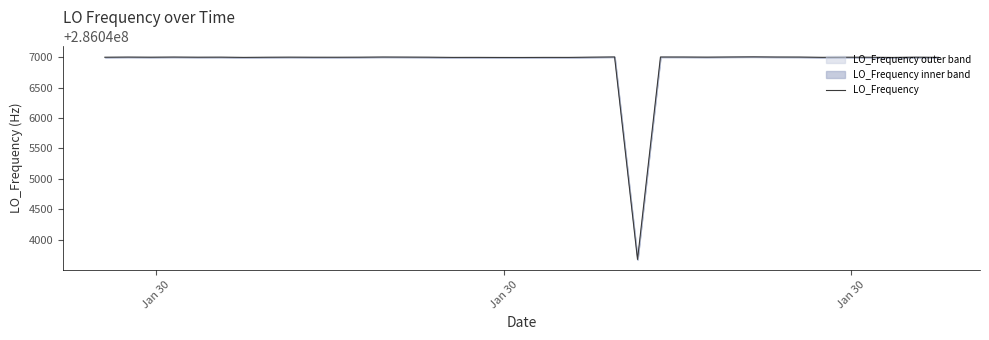

Reading left to right, transcribe all the data shown in this chart.

286046999.8	286047002.3	286047000.3	286047002.6	286047000.2	286047001.1	286046997.2	286046999.6	286047001.0	286046999.6	286046999.6	286046999.5	286047000.4	286047003.2	286047002.0	286047000.4	286046997.0	286046997.4	286046996.2	286046995.9	286046997.2	286046997.0	286046997.0	286047001.0	286047004.4	286043676.1	286047003.5	286047003.3	286047001.4	286047001.4	286047003.9	286047006.0	286047003.3	286047002.6	286046998.1	286047000.0	286046999.5	286046996.6	286047000.8	286046997.9